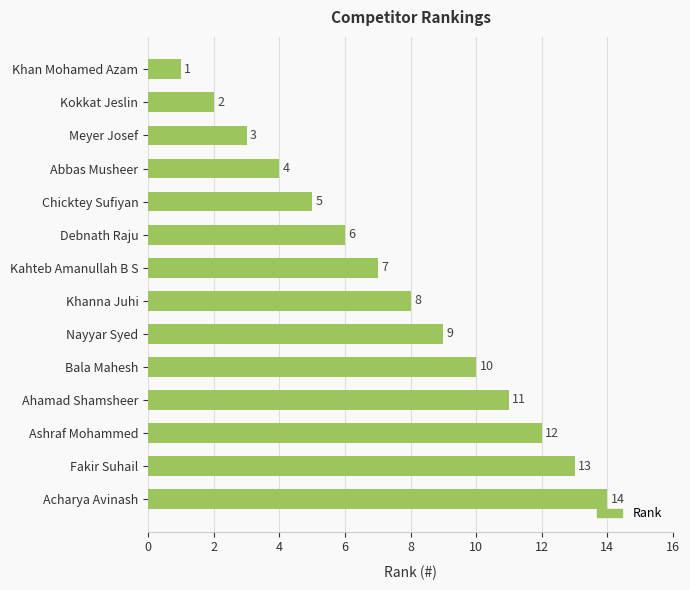

List the labels in order of value, smallest first.

Khan Mohamed Azam, Kokkat Jeslin, Meyer Josef, Abbas Musheer, Chicktey Sufiyan, Debnath Raju, Kahteb Amanullah B S, Khanna Juhi, Nayyar Syed, Bala Mahesh, Ahamad Shamsheer, Ashraf Mohammed, Fakir Suhail, Acharya Avinash